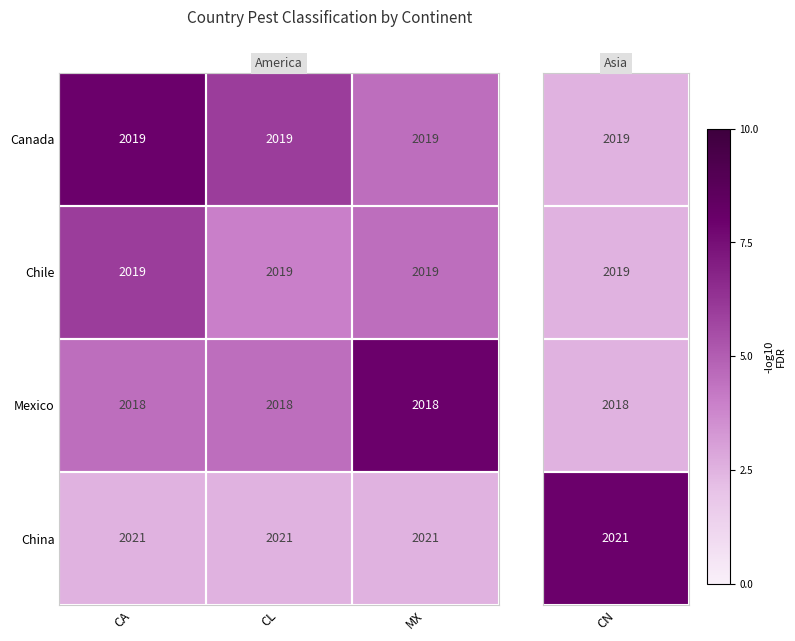

Read the China value at CL.

2021